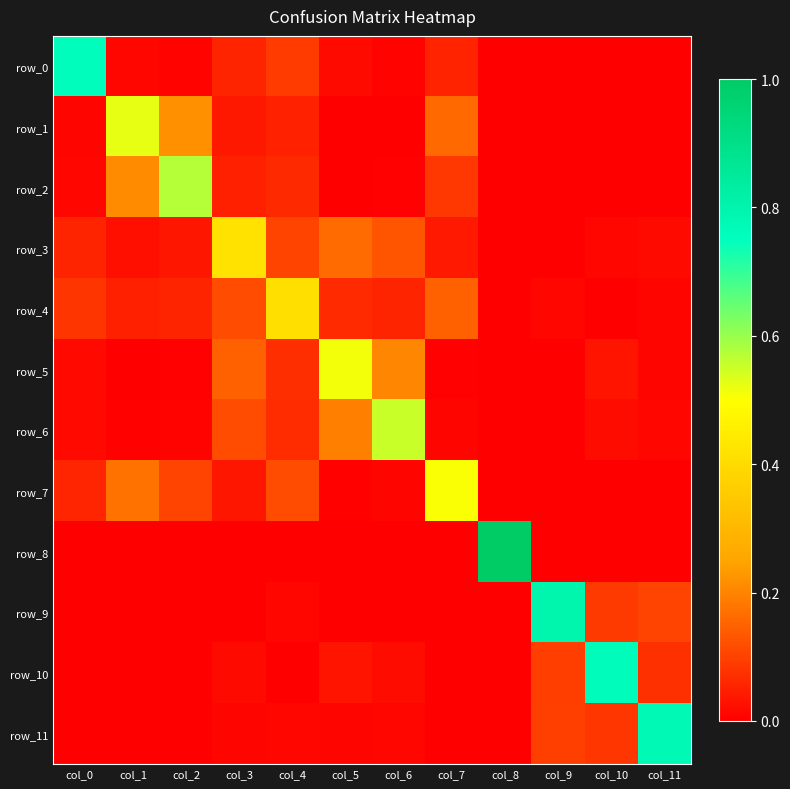

Is it true that row_10 equals 0.0 at col_6?

True